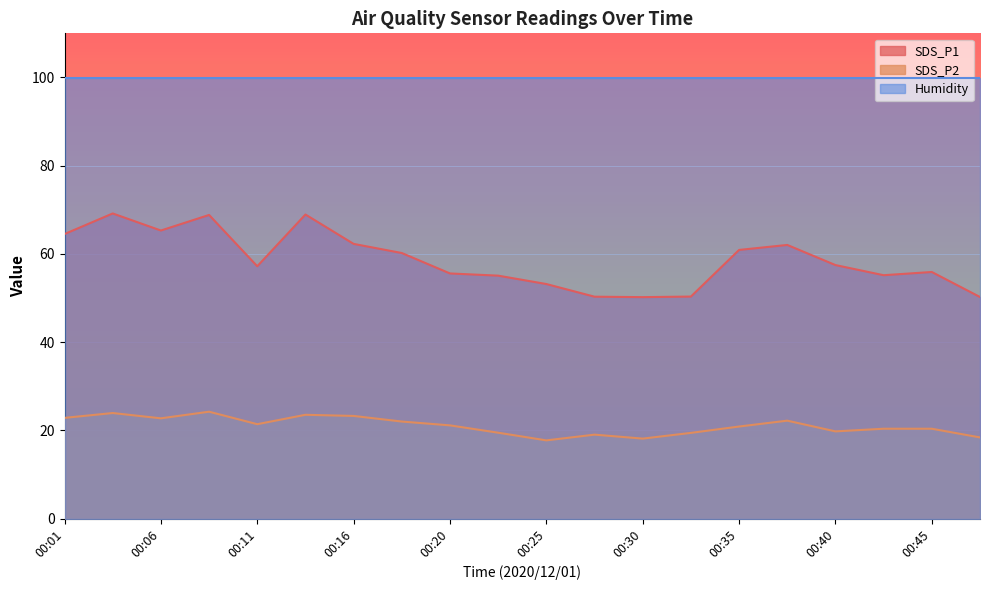

What is the lowest value of the SDS_P2 series?

17.7